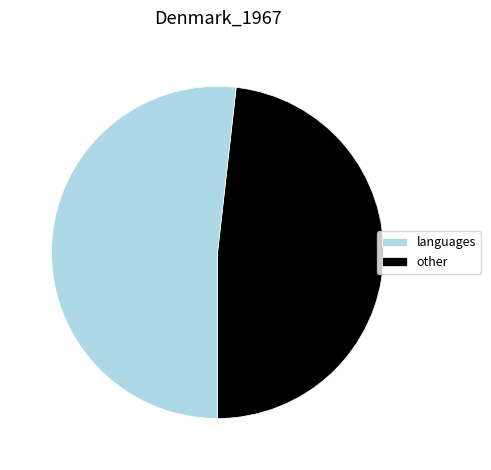

How many segments does this pie chart have?

2